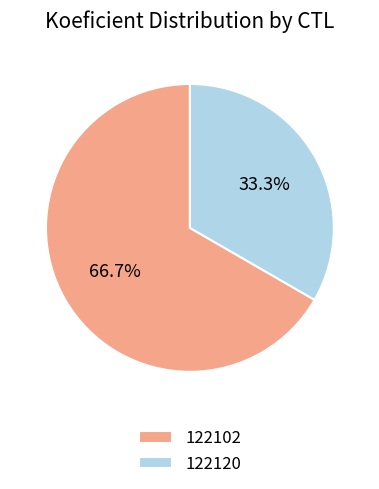

Count the number of slices in the pie.

2